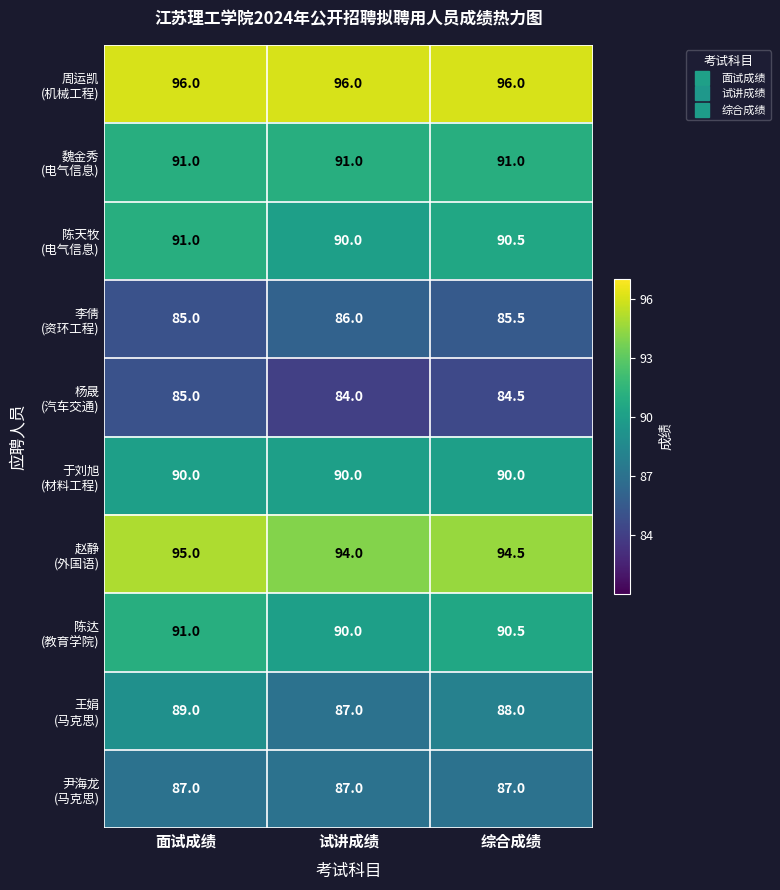

What is the total value across all series at 面试成绩?

900.0